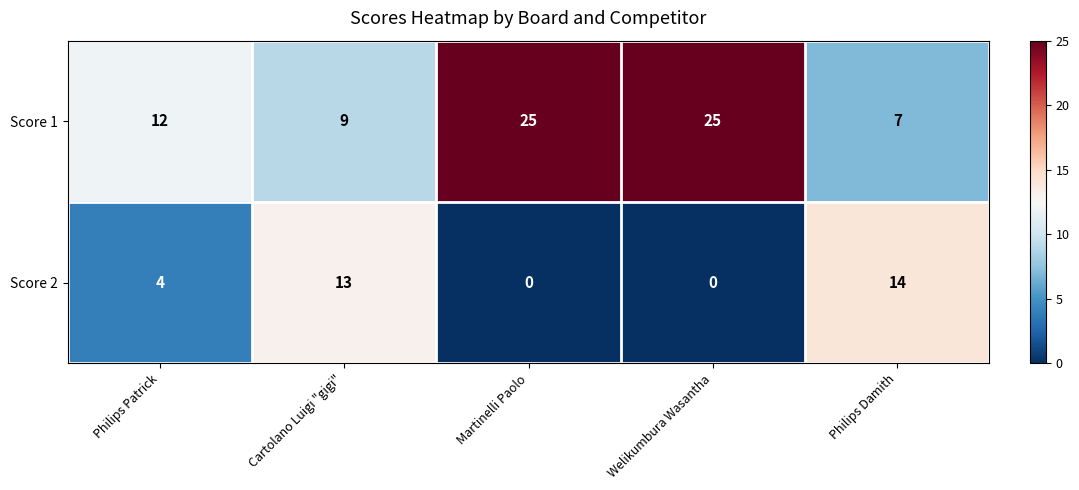

How many categories are shown in the chart?

5